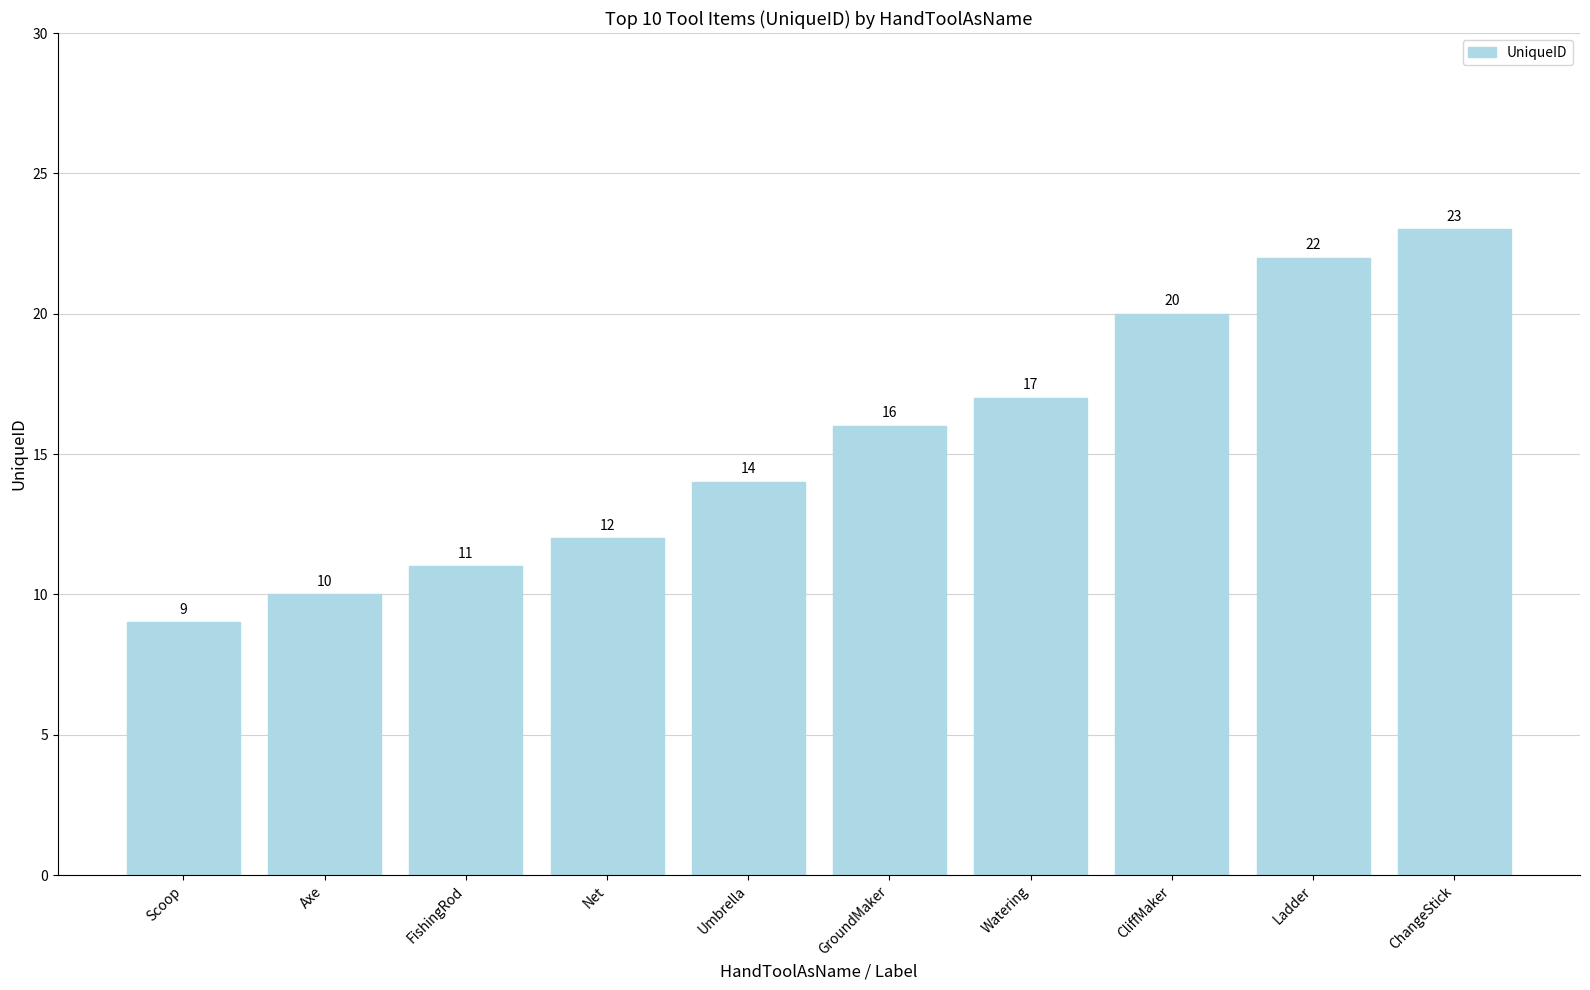

What is the sum of the values at Axe and ChangeStick?

33